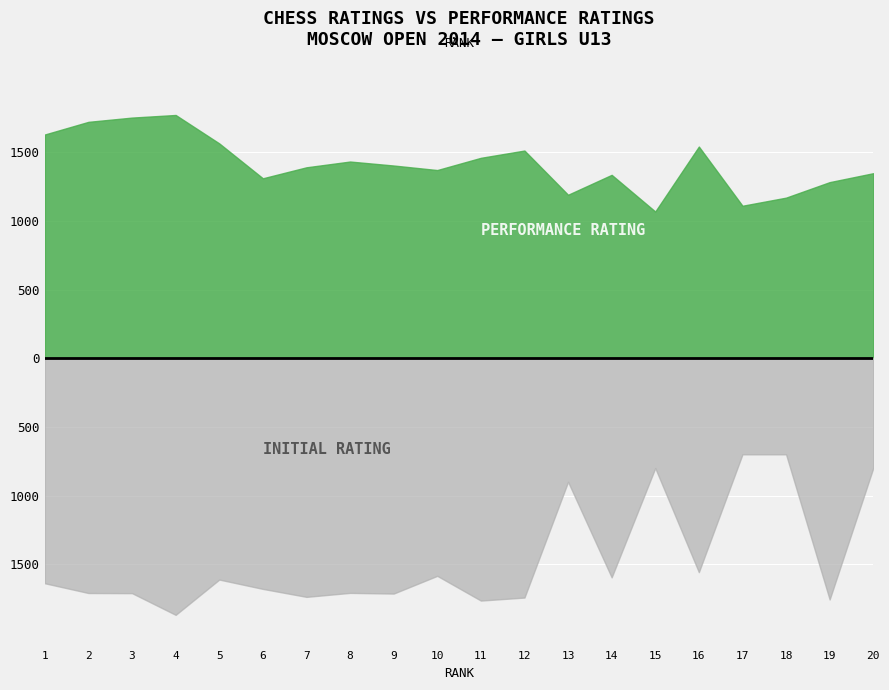

Which category has the lowest value across all series?

17